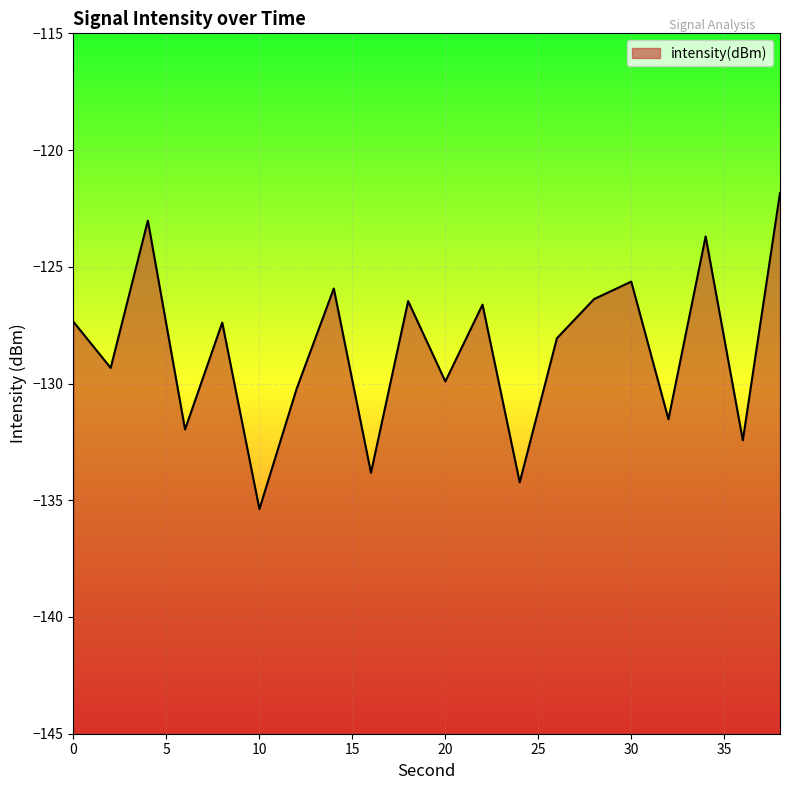

What is the change in value from 26 to 34?

+4.4